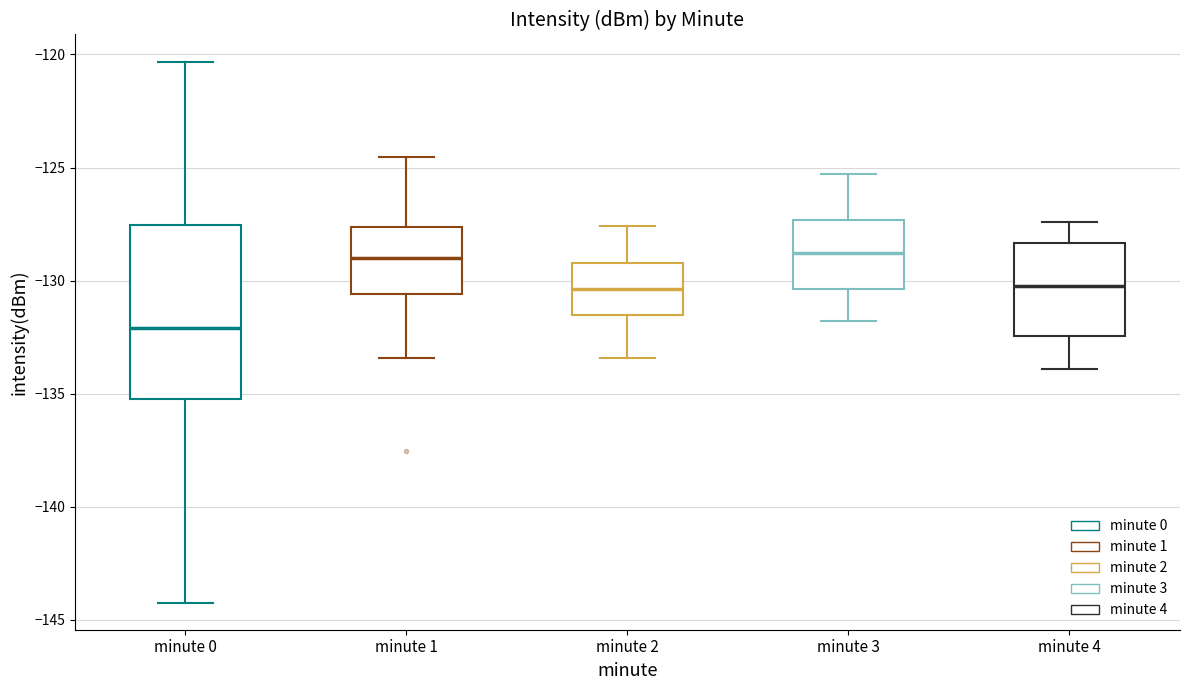

Which box is the tallest, from its lower edge to its upper edge?

minute 0